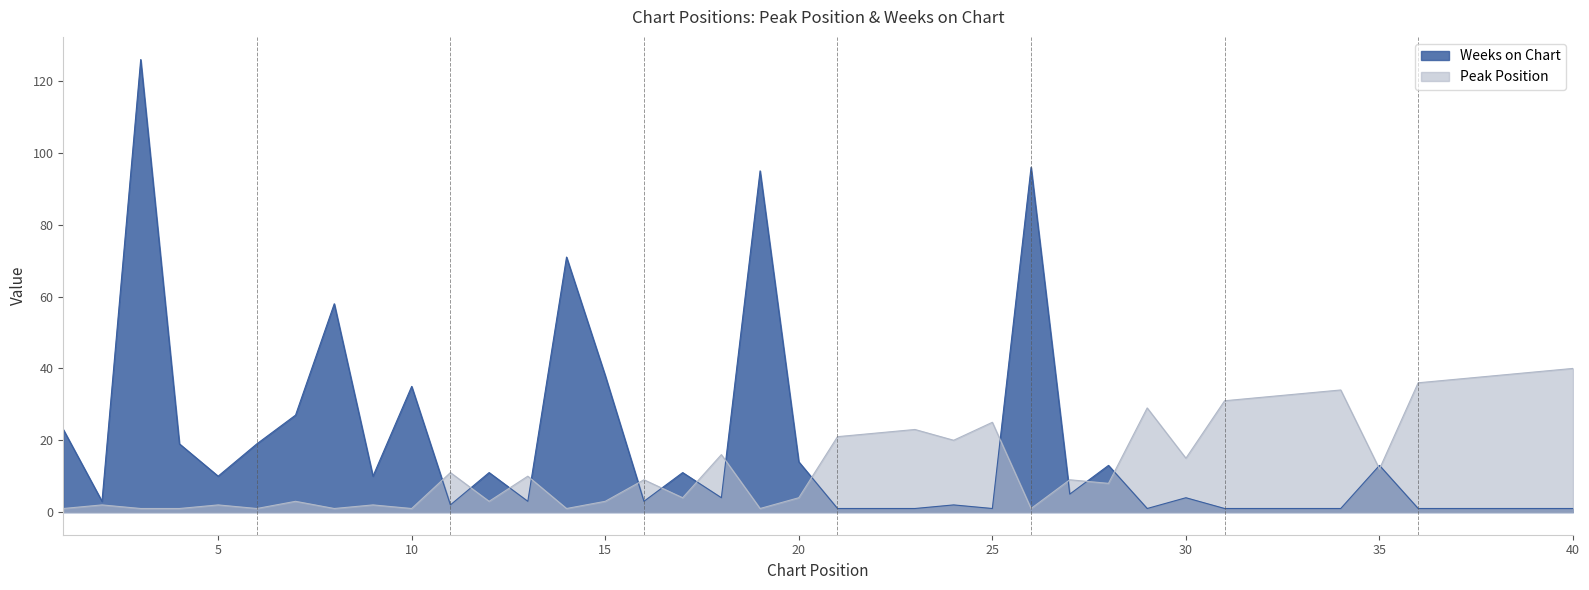

How many values in the Peak Position series exceed 10?

19